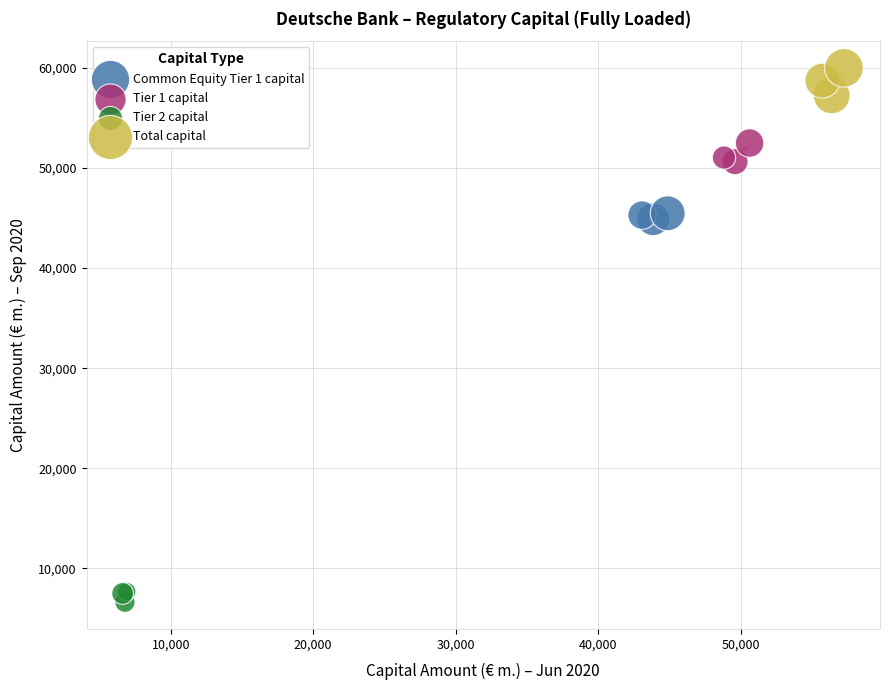

Which series reaches the maximum Y coordinate?

Total capital